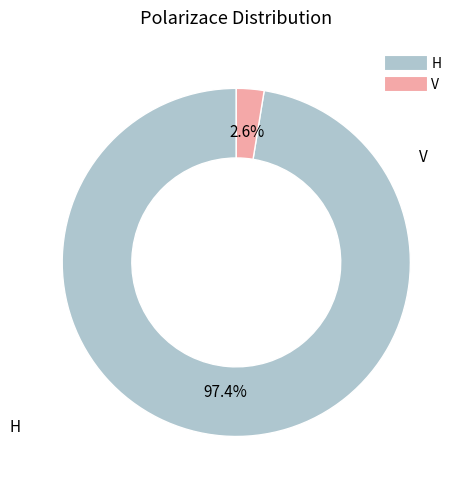

Which category has the smallest portion of the pie?

V